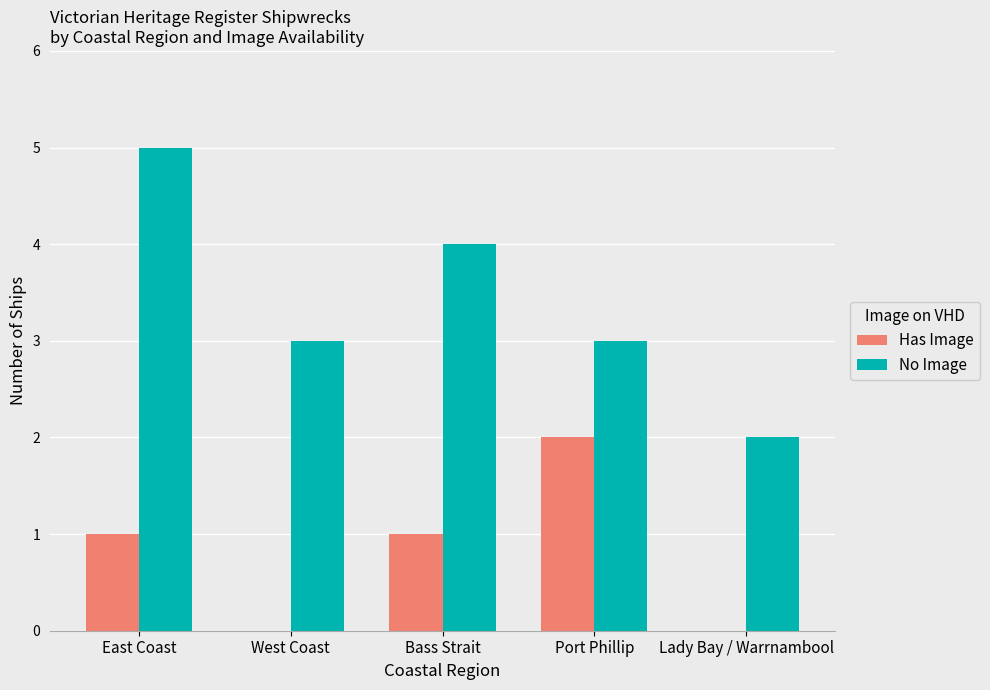

Is the value of Has Image at Bass Strait greater than the value of No Image at Bass Strait?

No